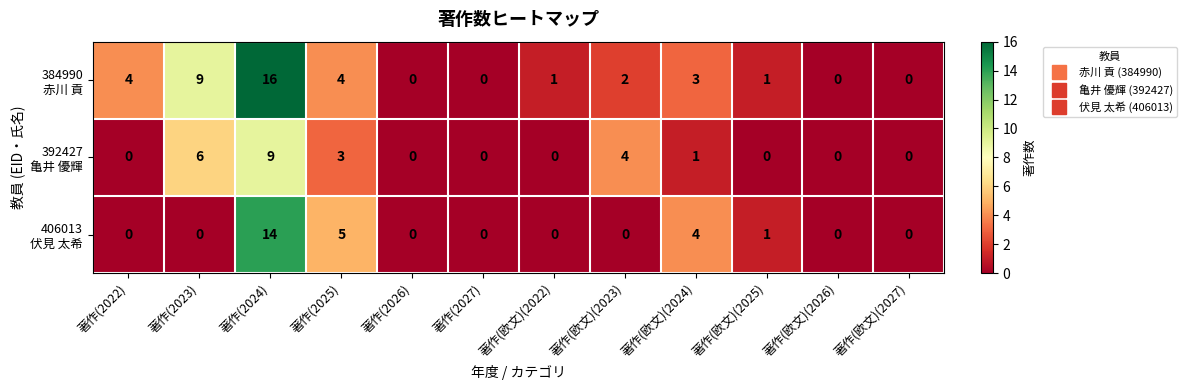

At which category is the sum across all series the highest?

著作(2024)